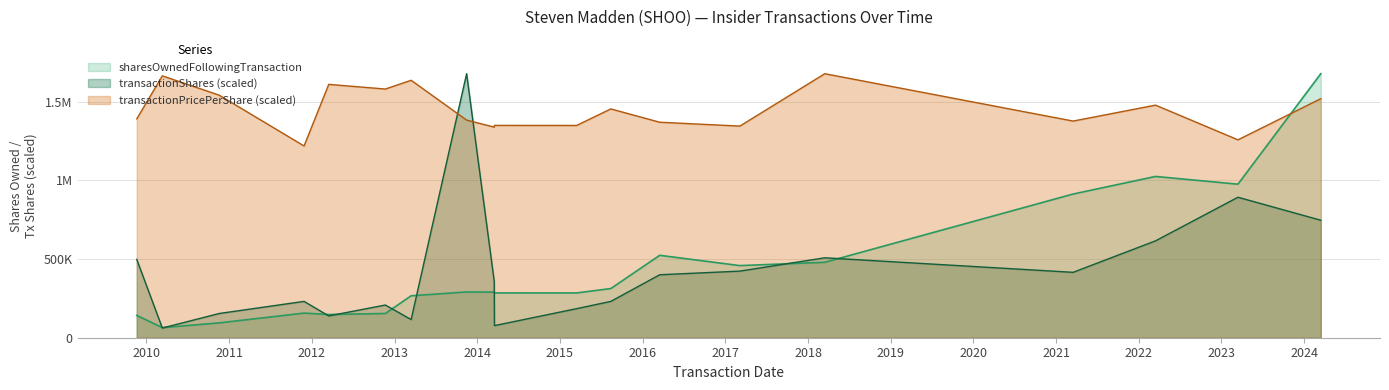

What is the sum of the transactionShares values at 2010-03-12 and 2013-11-15?

1738101.7